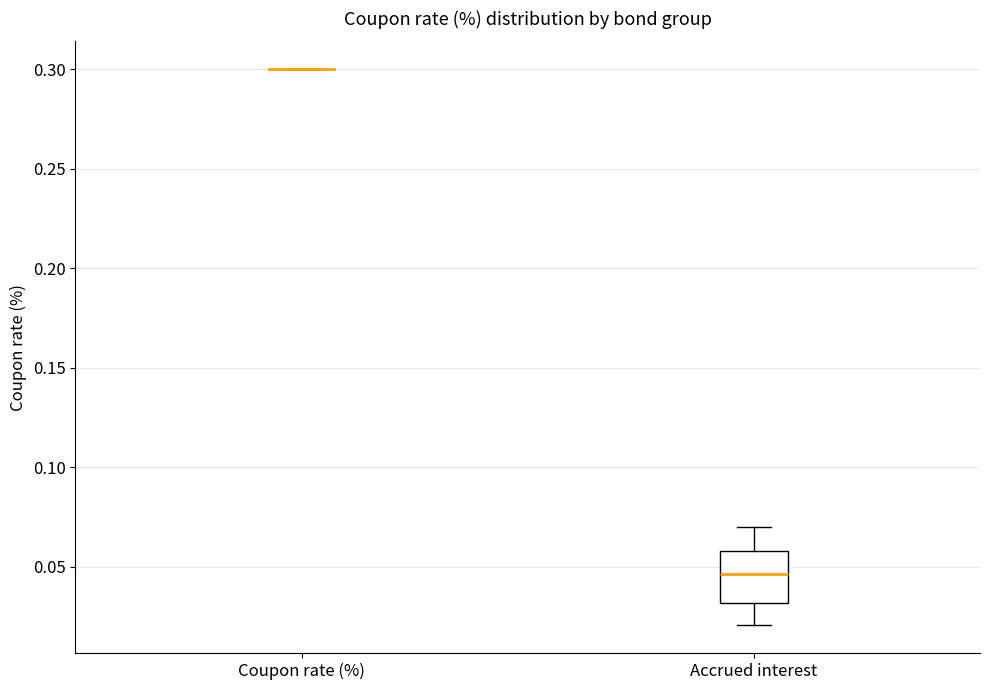

Reading left to right, transcribe this box plot: for each box, give where its median line is, the range the box spans, and where its two whiskers end, as read against the y-axis. The values are not printed on the chart, so give them approximately, as read against the axis.

Coupon rate (%): box collapsed to a line at 0.300, whiskers 0.300 to 0.300
Accrued interest: median 0.045, box 0.030 to 0.060, whiskers 0.020 to 0.070